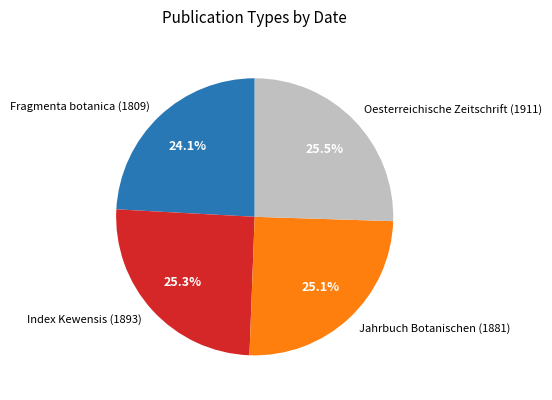

What percentage do Fragmenta botanica (1809) and Index Kewensis (1893) together represent?

49.4%